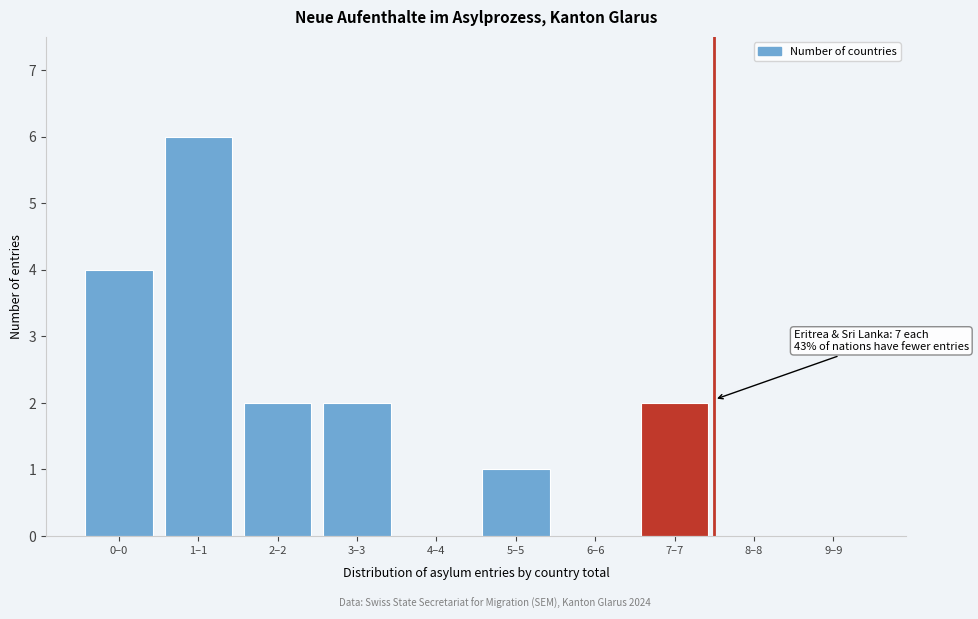

Reading left to right, extract all data points from this chart.

0–0=4	1–1=6	2–2=2	3–3=2	4–4=0	5–5=1	6–6=0	7–7=2	8–8=0	9–9=0